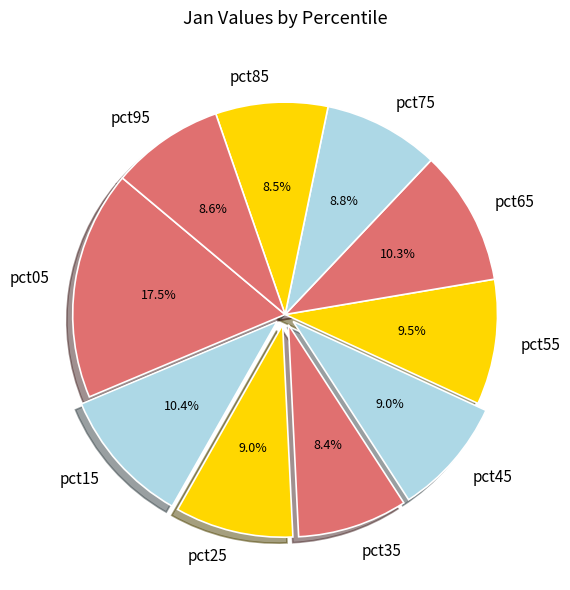

Count the number of slices in the pie.

10